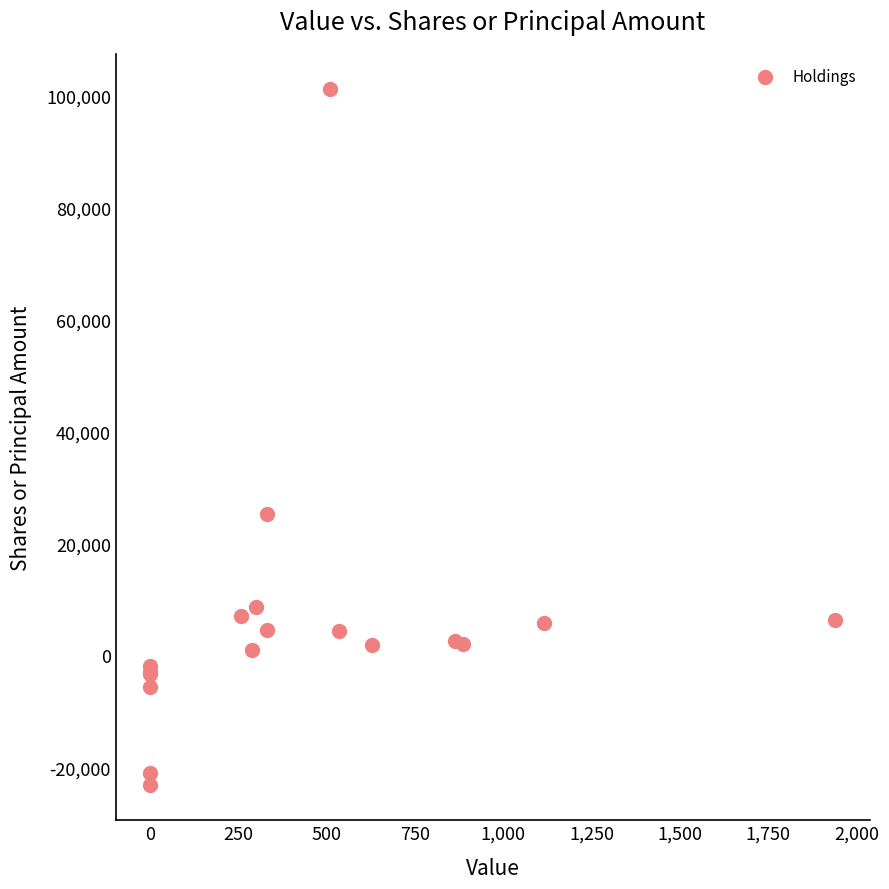

What Y value in the scatter plot is closest to 39004?

25275